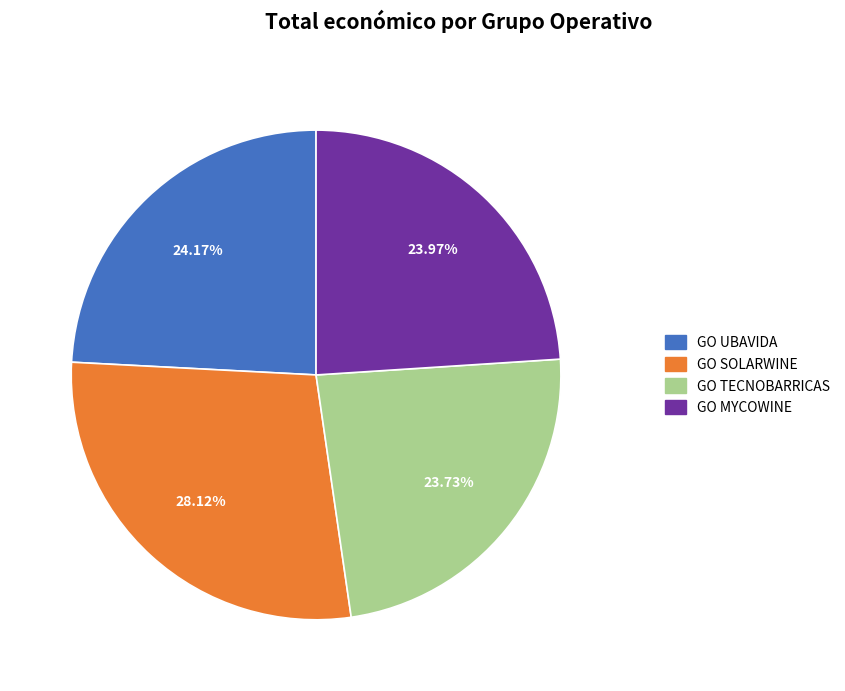

To the nearest percent, what is the difference between the largest and smallest slice percentages?

4%